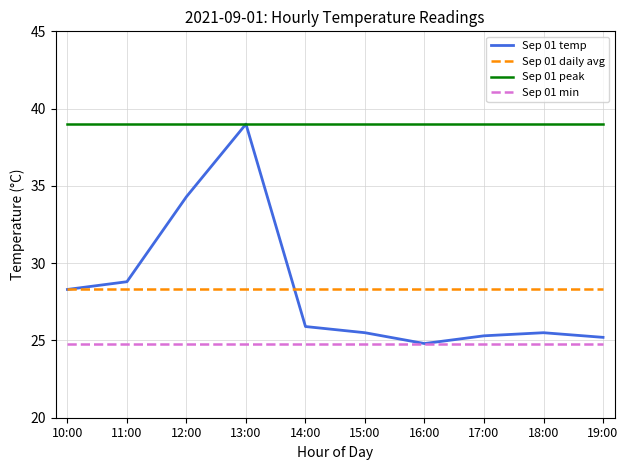

Reading left to right, extract all data points from this chart.

Sep 01 temp: 28.3	28.8	34.3	39.0	25.9	25.5	24.8	25.3	25.5	25.2
Sep 01 daily avg: 28.3	28.3	28.3	28.3	28.3	28.3	28.3	28.3	28.3	28.3
Sep 01 peak: 39.0	39.0	39.0	39.0	39.0	39.0	39.0	39.0	39.0	39.0
Sep 01 min: 24.8	24.8	24.8	24.8	24.8	24.8	24.8	24.8	24.8	24.8